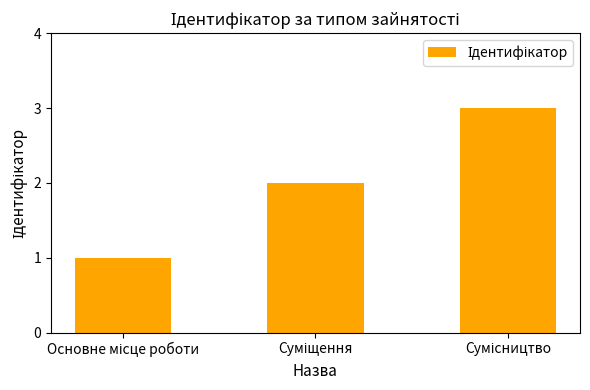

What is the greatest value displayed?

3